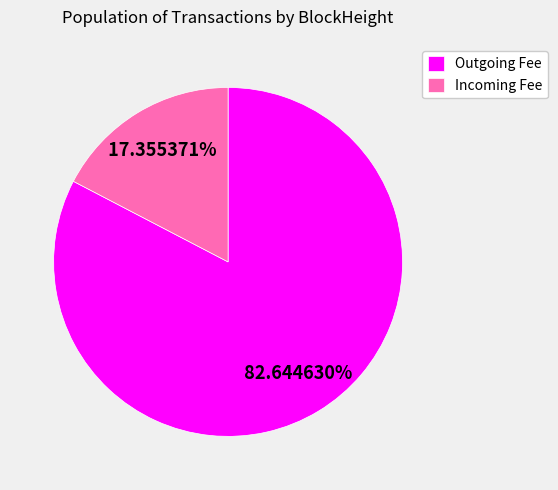

How many slices are in this pie chart?

2